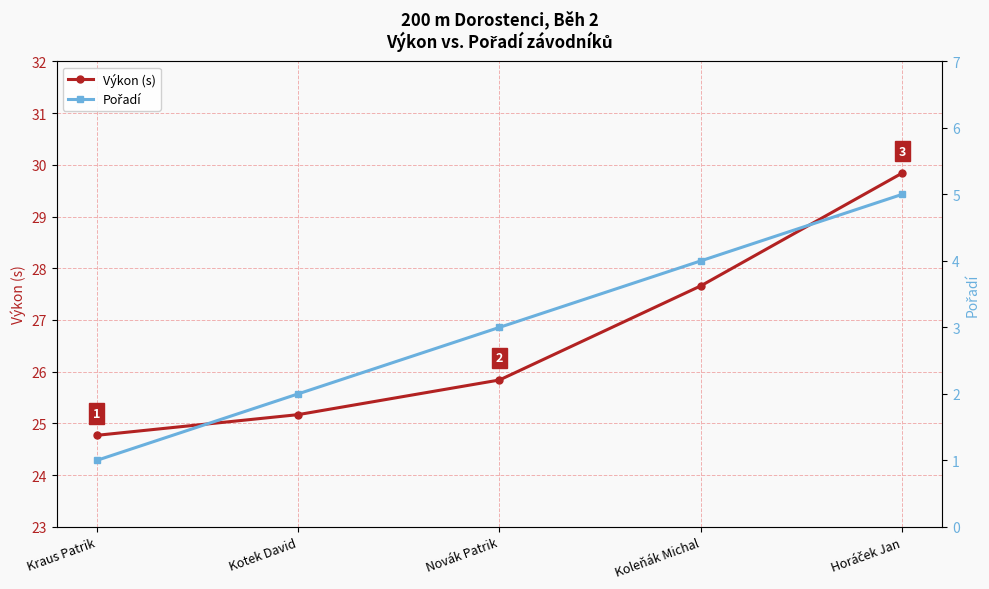

What is the spread (max minus min) of values at Novák Patrik?

22.8